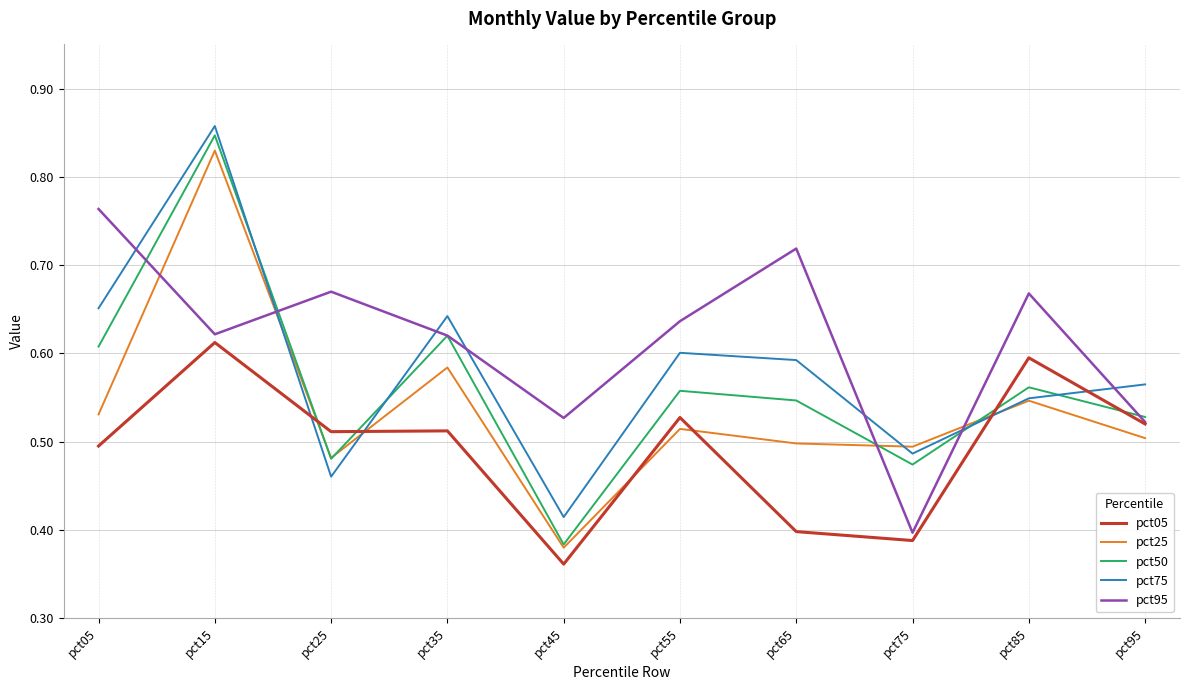

Is it true that pct95 equals 0.4 at pct15?

False